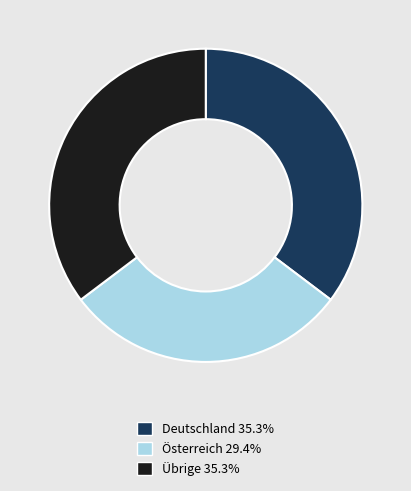

Is there any slice that represents more than half of the pie?

No